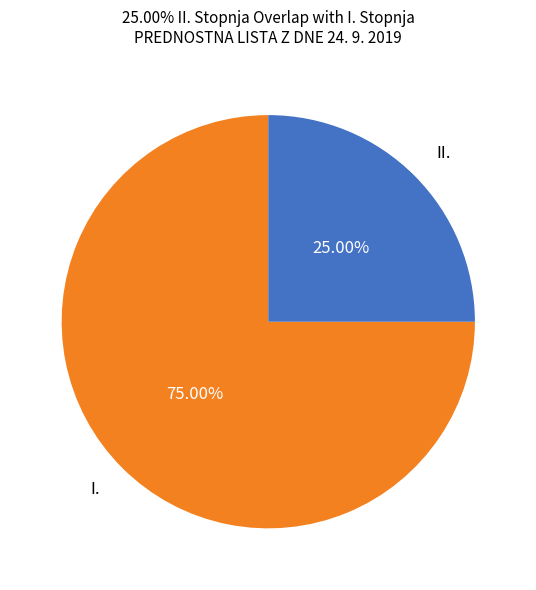

What percentage is the II. slice, to the nearest percent?

25%